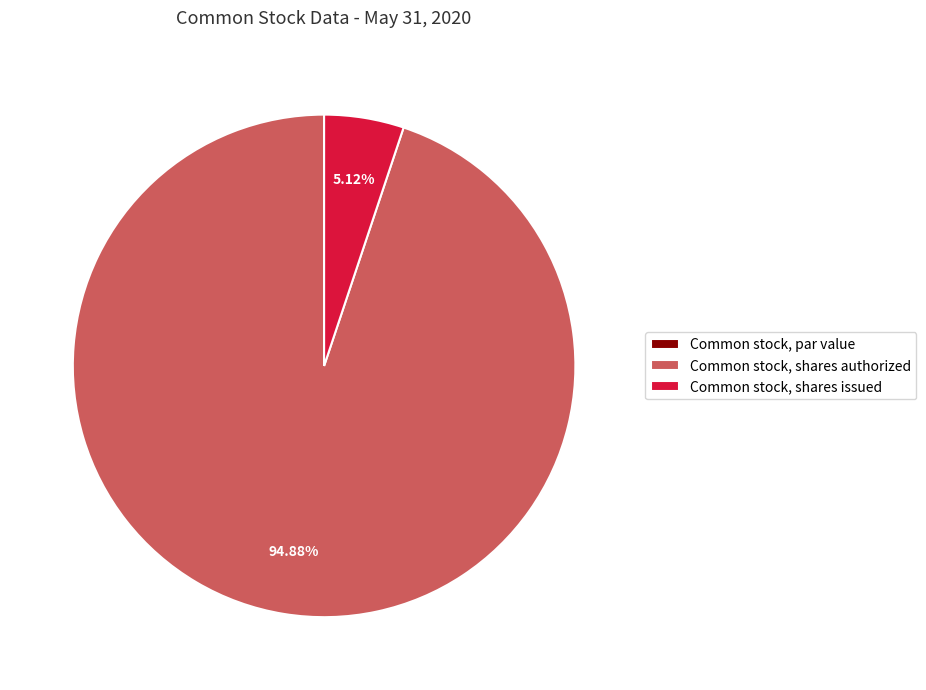

Is the sum of Common stock, shares authorized and Common stock, shares issued greater than half?

Yes